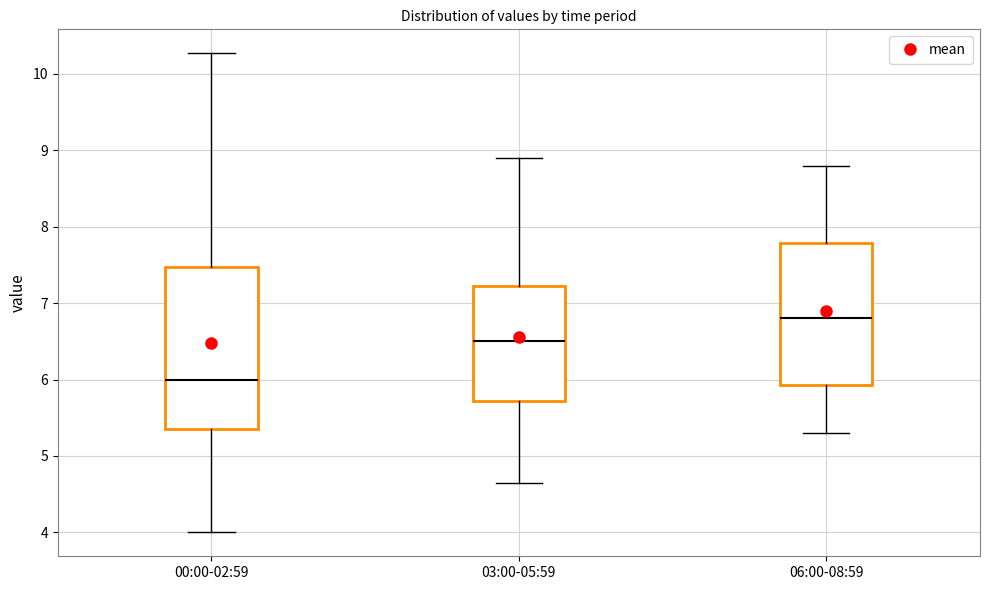

Where does the lower whisker of the box for 06:00-08:59 end on the y-axis? The values are not printed on the chart, so give them approximately, as read against the axis.

5.3